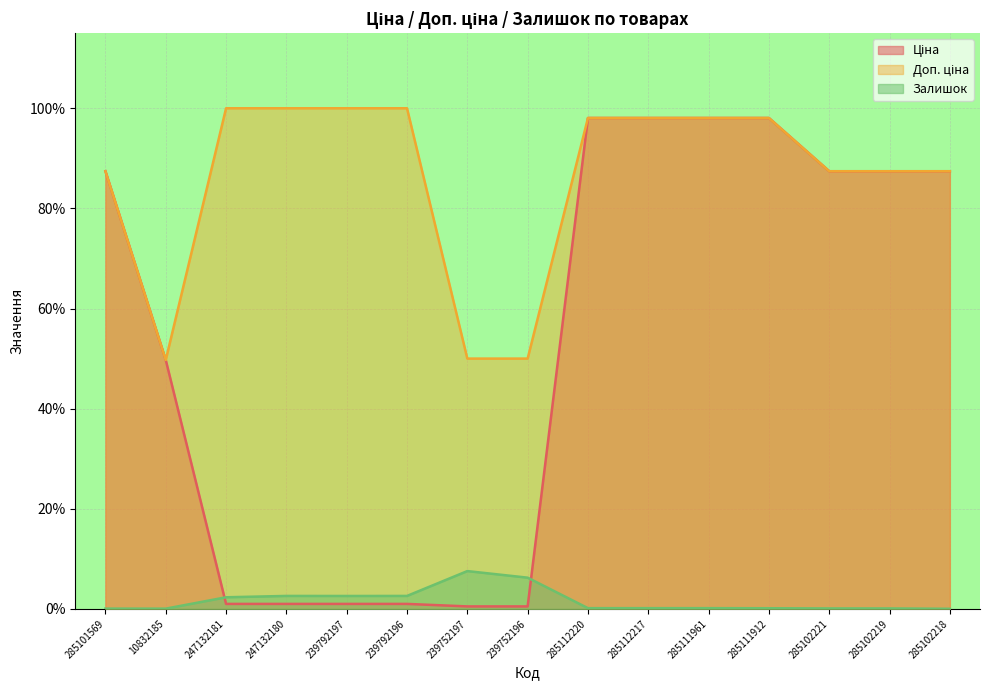

Which category has the highest value across all series?

247132181